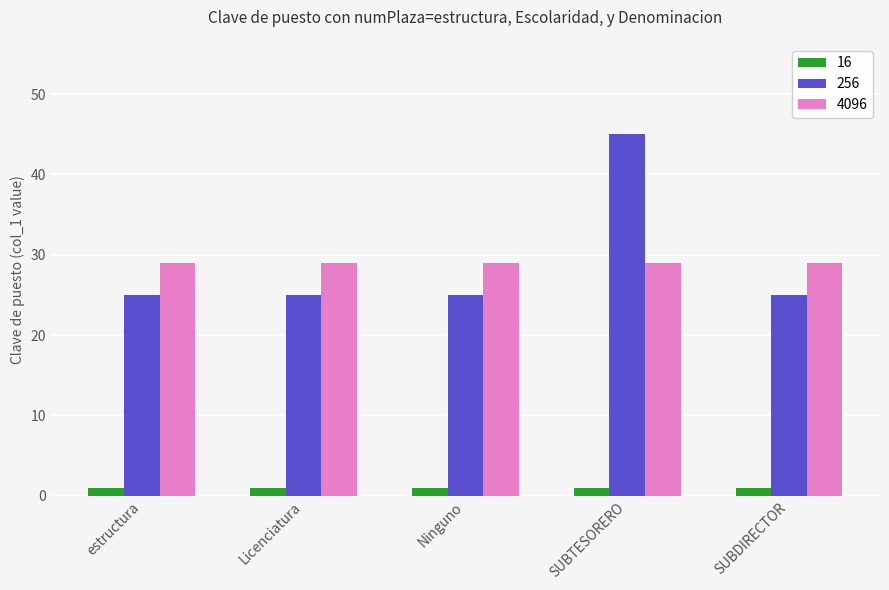

What is the total value across all series at Licenciatura?

55